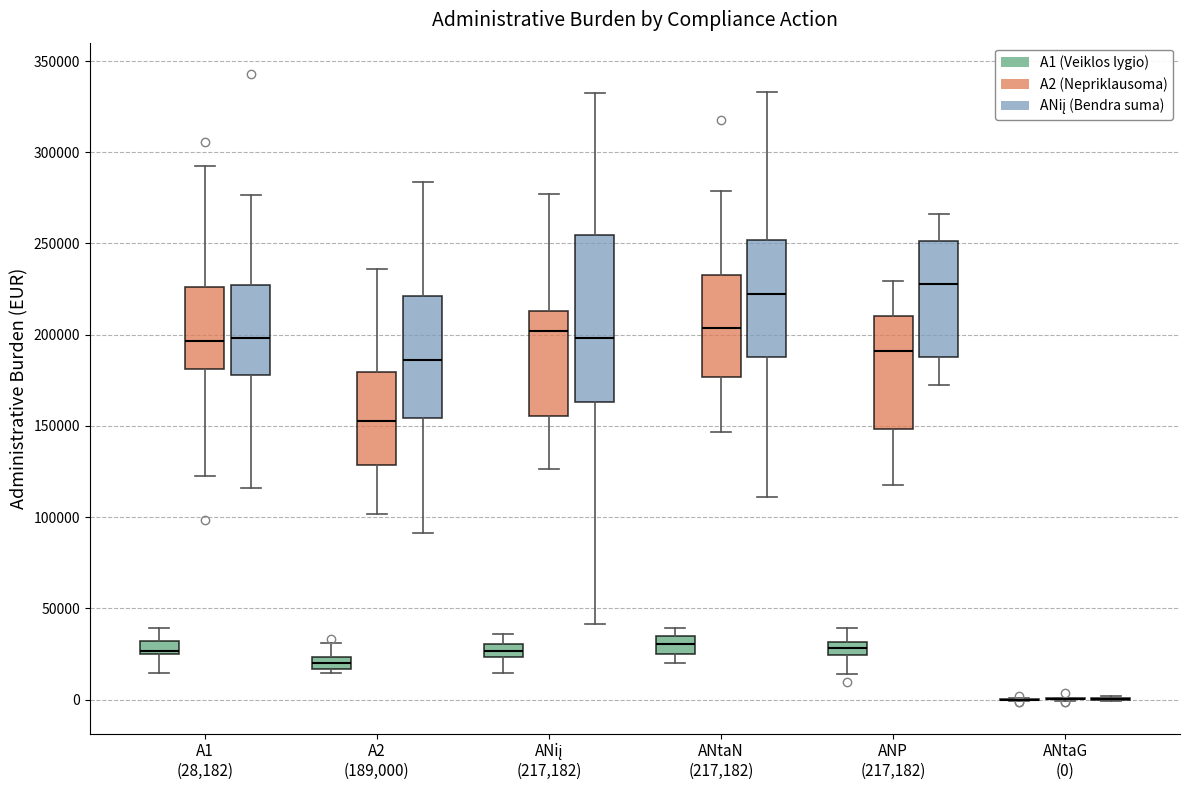

Comparing the boxes themselves (not the whiskers), which one is the tallest?

ANiį (217,182) (ANiį (Bendra suma))